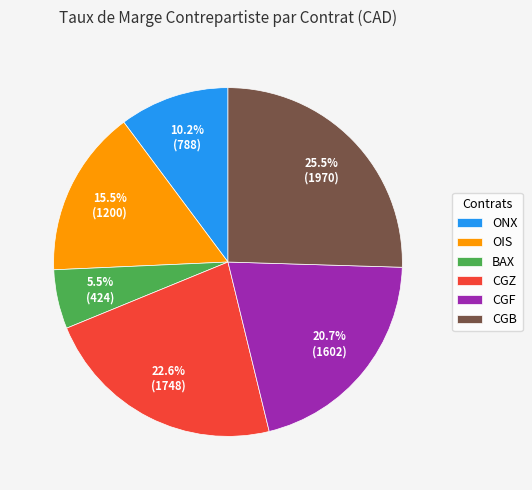

Do ONX and OIS together represent more than half of the pie?

No